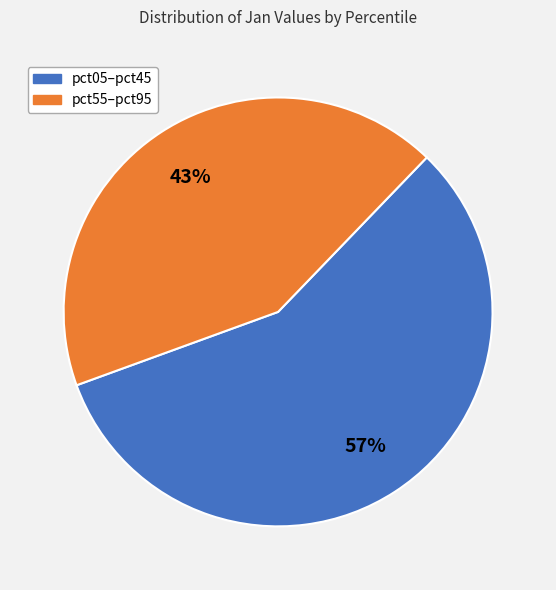

To the nearest percent, what is the average slice percentage?

50%